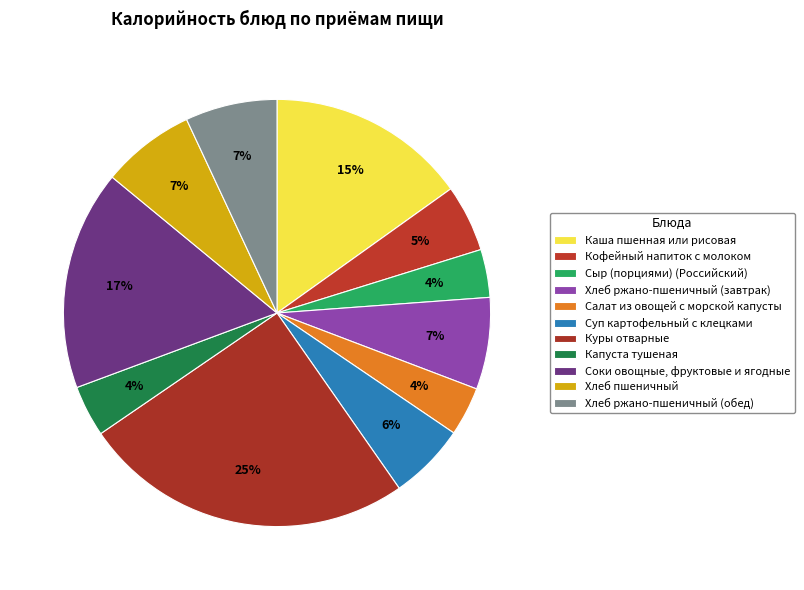

Does Сыр (порциями) (Российский) account for over 50% of the chart?

No